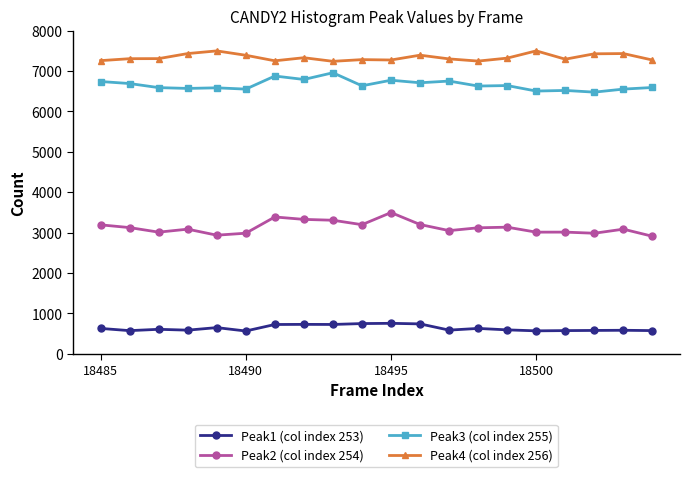

List the series in order of their peak value, highest first.

Peak4 (col index 256), Peak3 (col index 255), Peak2 (col index 254), Peak1 (col index 253)